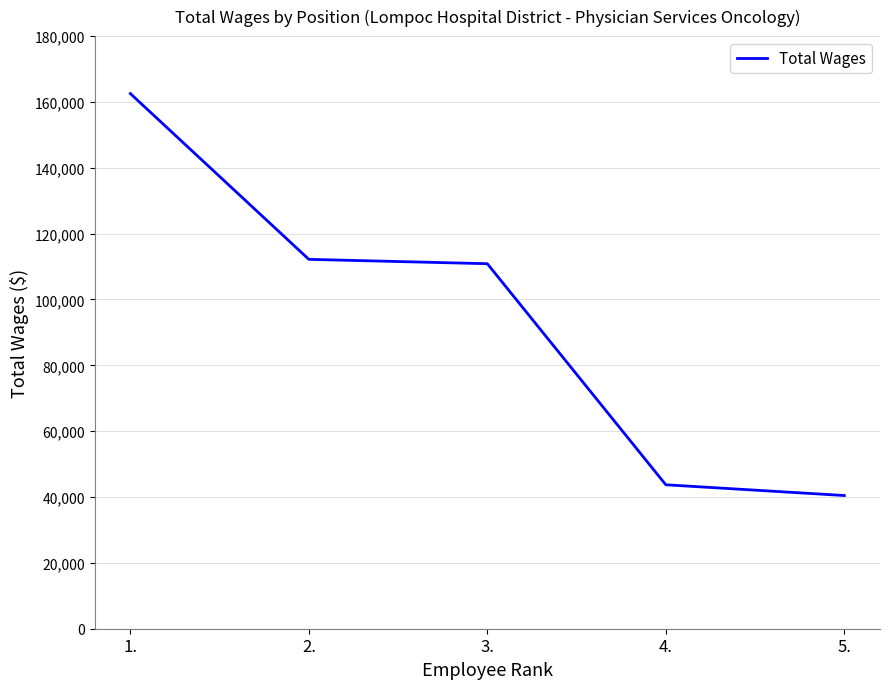

The value at 4. is 43721. True or false?

True